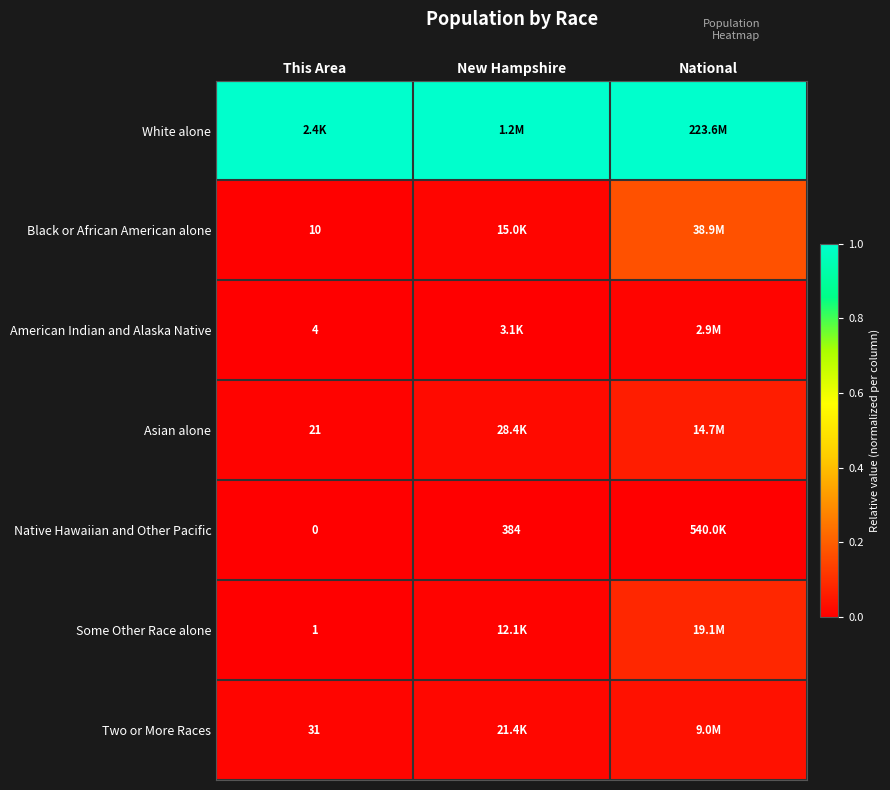

At how many categories does at least one series exceed 0?

3